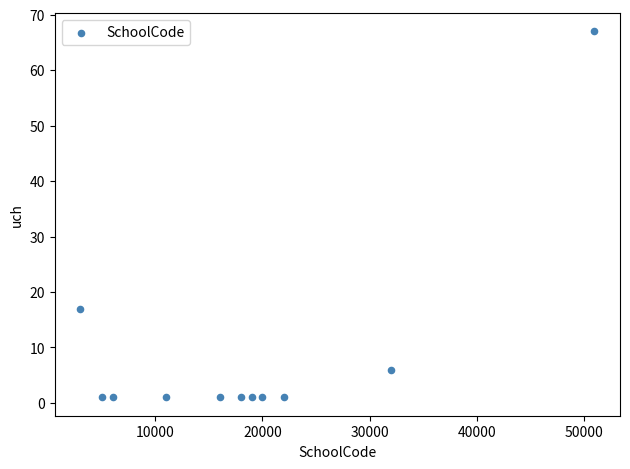

What Y value in the scatter plot is closest to 34?

17